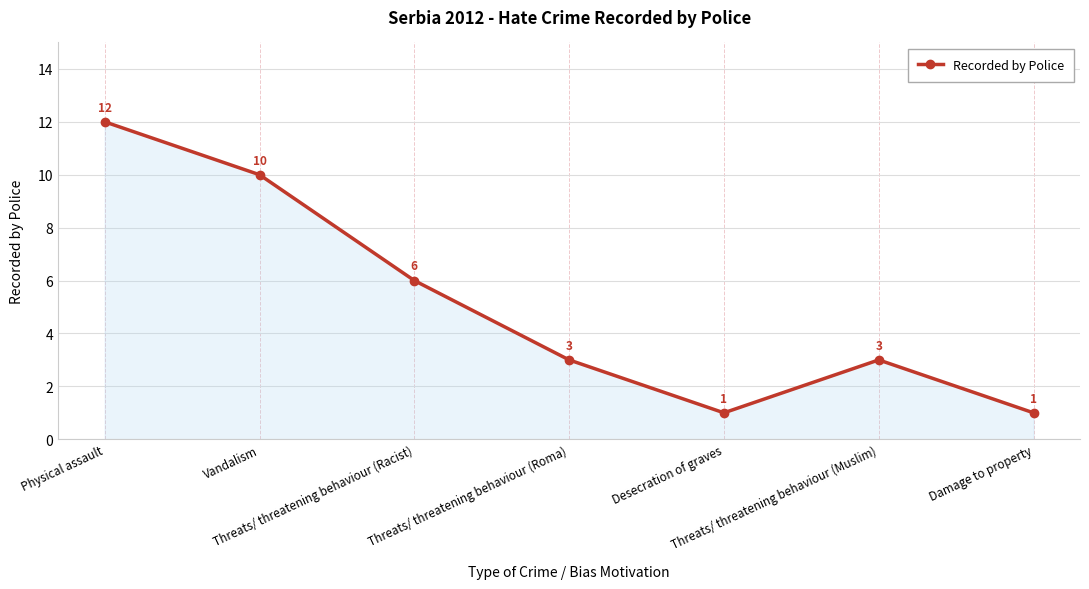

Is it true that the value at Threats/ threatening behaviour (Muslim) is 2?

False